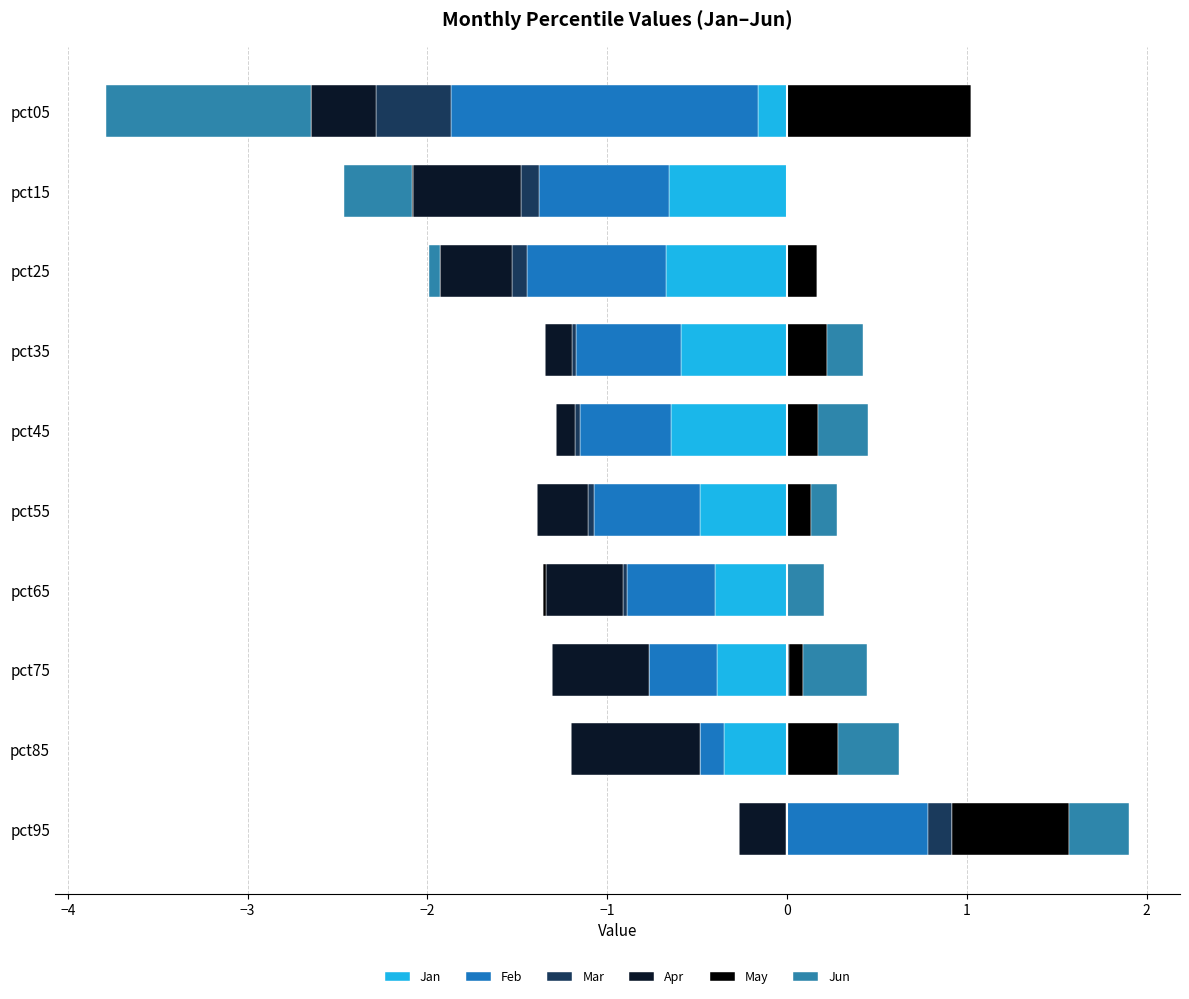

Is it true that Jan equals 1.0 at 0?

False